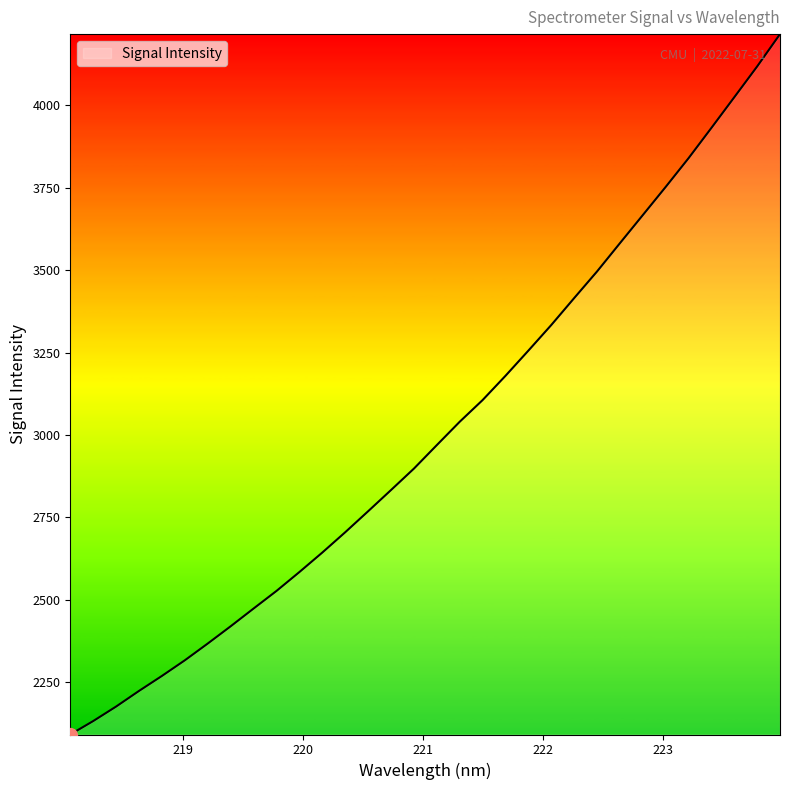

How many lines are shown in the chart?

1